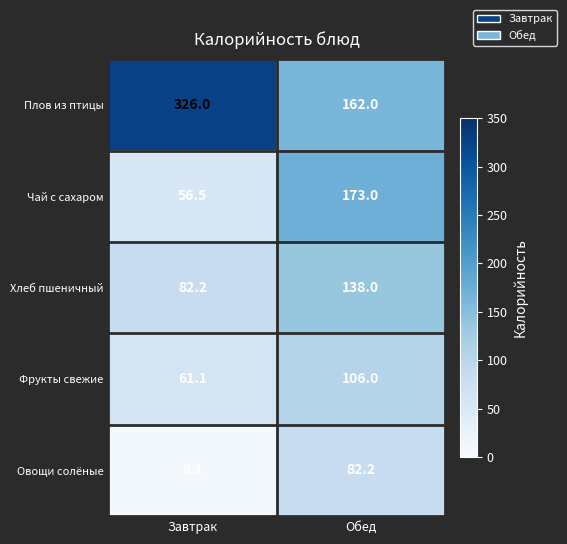

Reading left to right, extract all data points from this chart.

Плов из птицы: Завтрак=326.0	Обед=162.0
Чай с сахаром: Завтрак=56.5	Обед=173.0
Хлеб пшеничный: Завтрак=82.2	Обед=138.0
Фрукты свежие: Завтрак=61.1	Обед=106.0
Овощи солёные: Завтрак=8.1	Обед=82.2